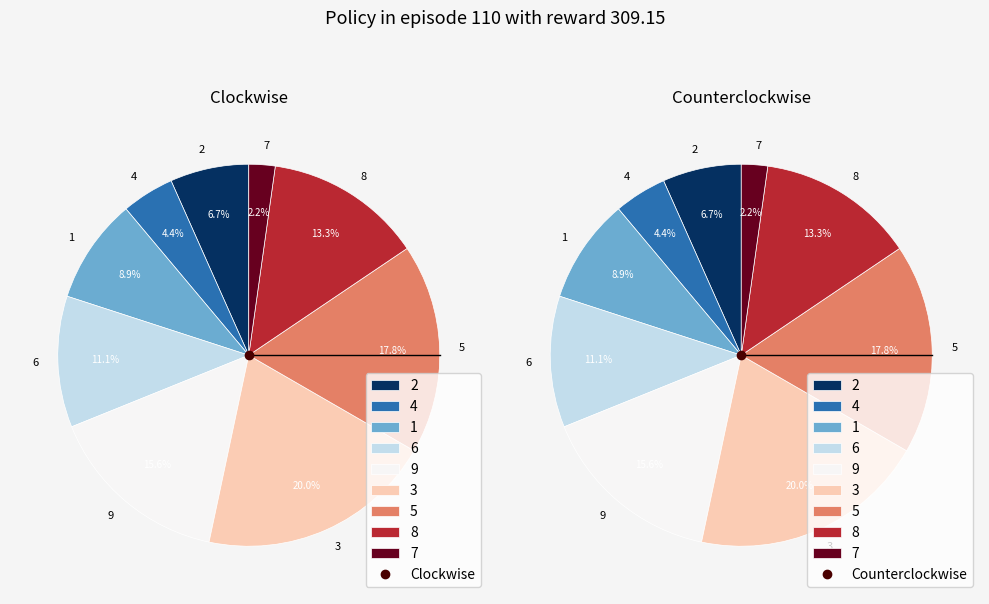

How many segments does this pie chart have?

9